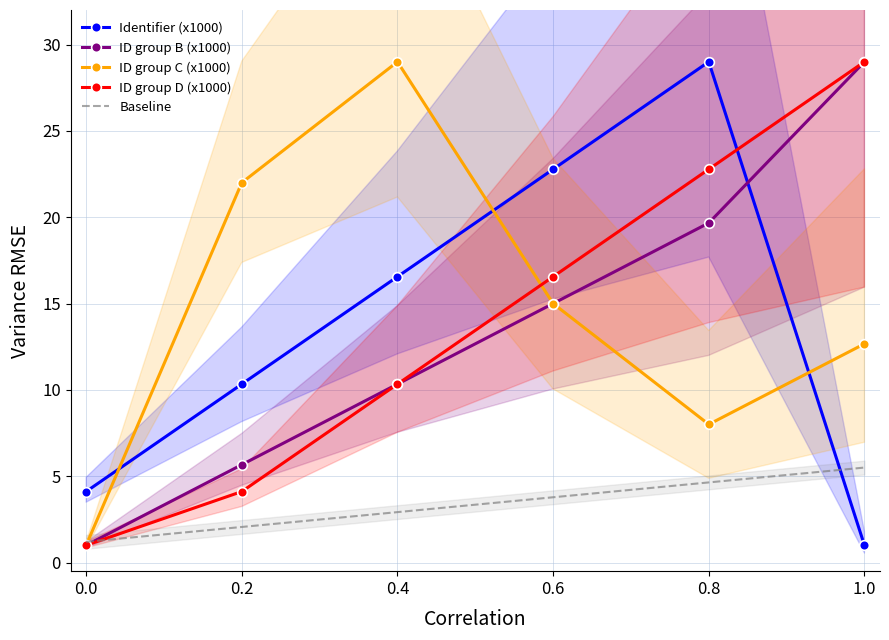

Rank the series at 0.8 from highest to lowest value.

Identifier (x1000), ID group D (x1000), ID group B (x1000), ID group C (x1000), Baseline